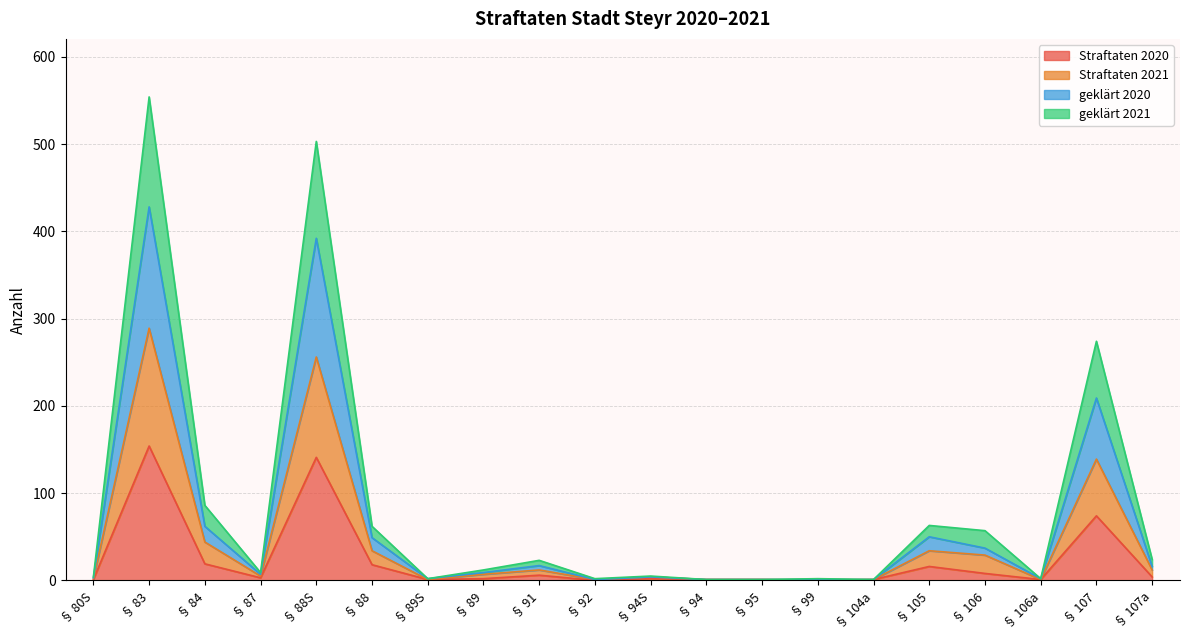

How many interior local peaks does the Straftaten 2021 series have?

6